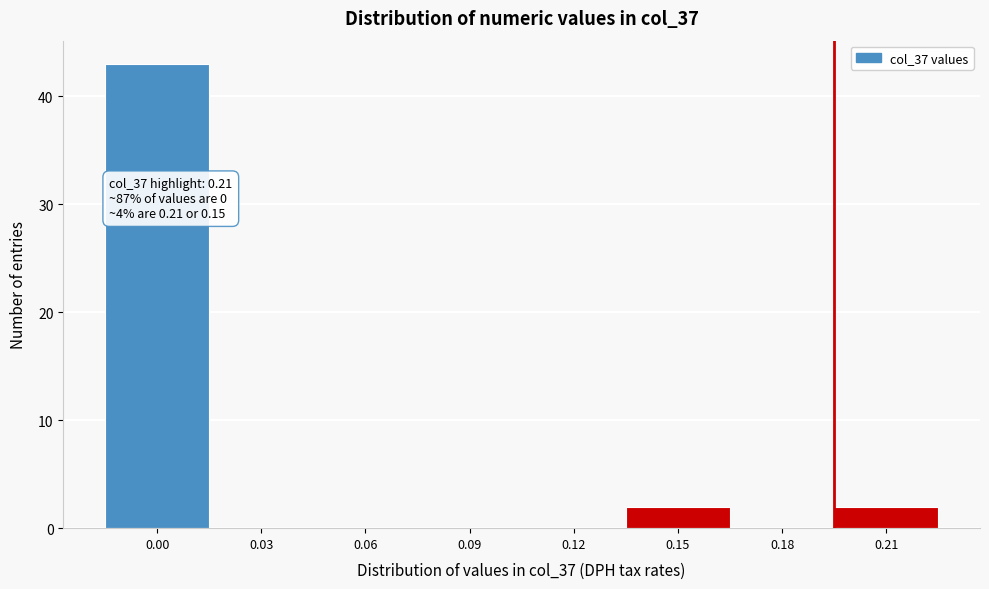

Reading left to right, transcribe all the data shown in this chart.

0.00=43	0.03=0	0.06=0	0.09=0	0.12=0	0.15=2	0.18=0	0.21=2